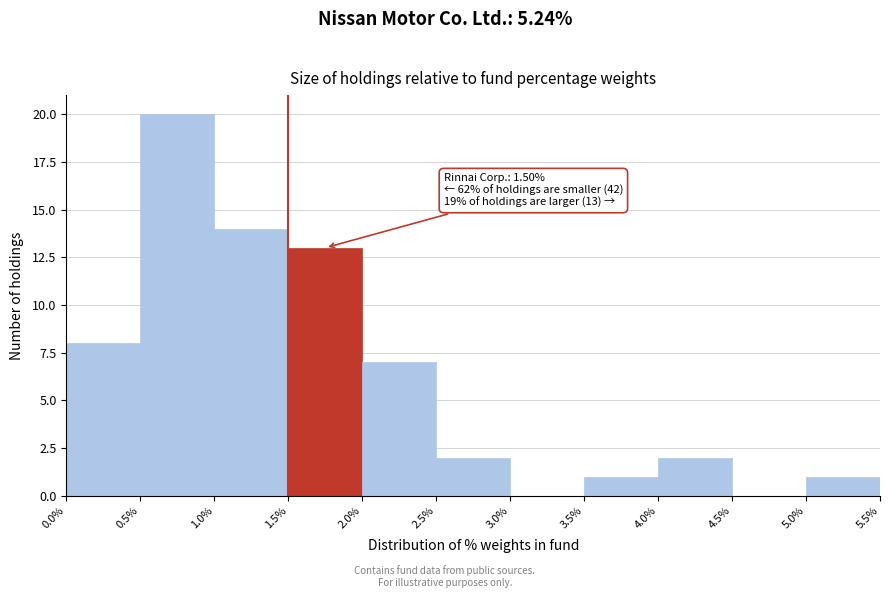

Which range on the x-axis has the tallest bar?

0.5% to 1.0%